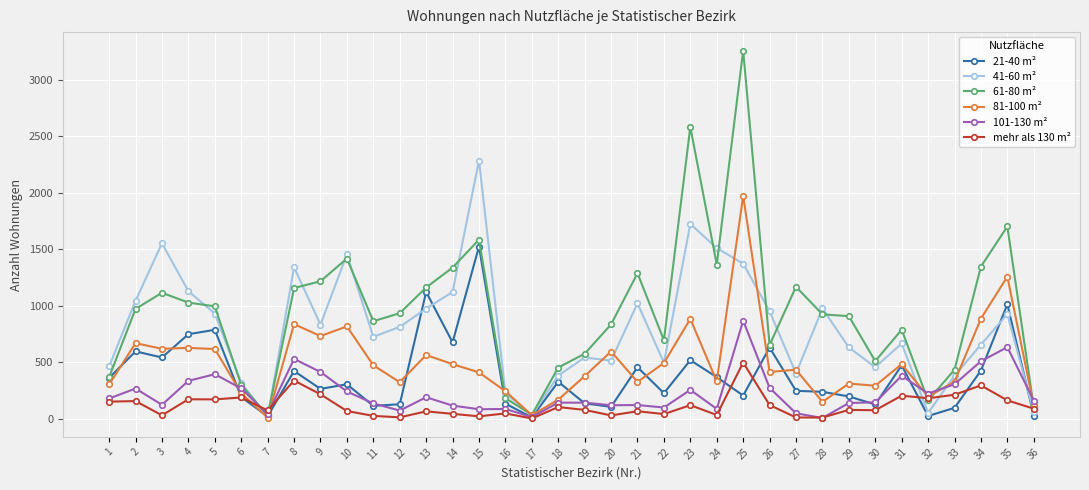

Is the value of 81-100 m² at 3 greater than the value of 101-130 m² at 16?

Yes